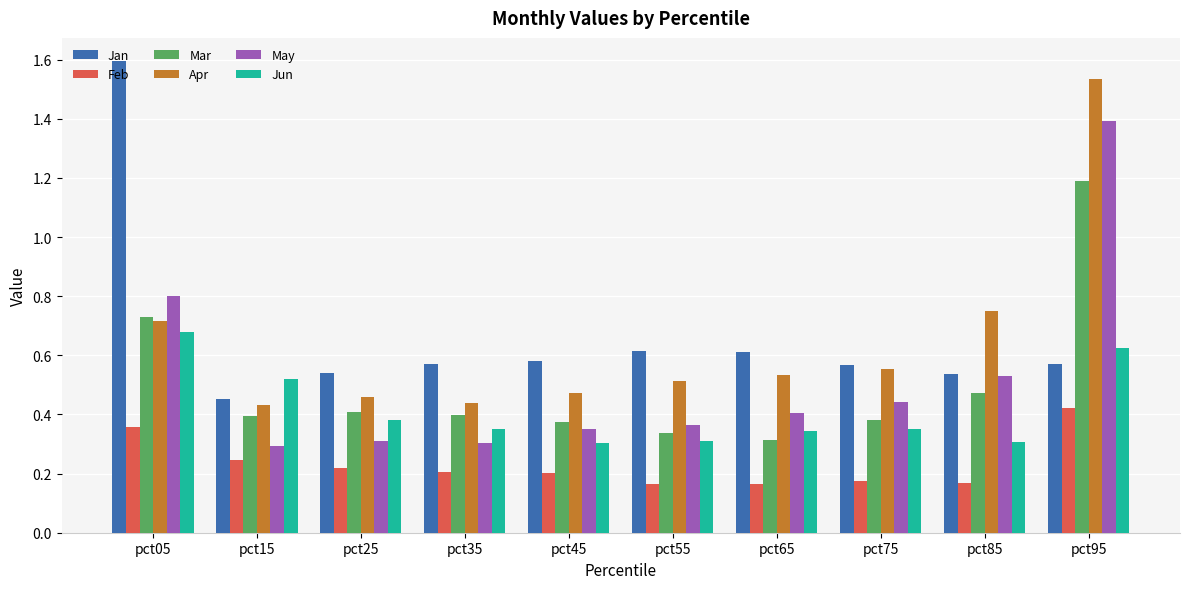

How many Feb values are between 0 and 1?

10